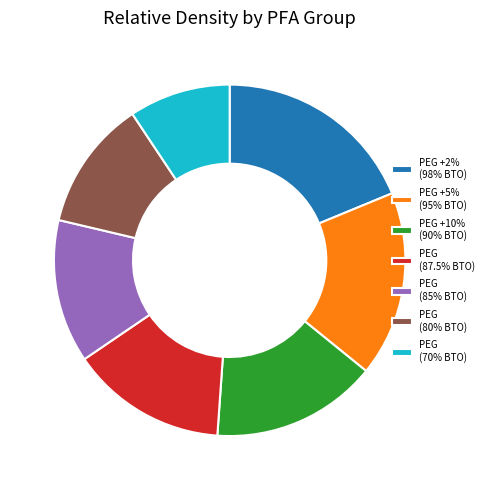

What is the ratio of the value at PEG (87.5% BTO) to the value at PEG (80% BTO)?

1.2